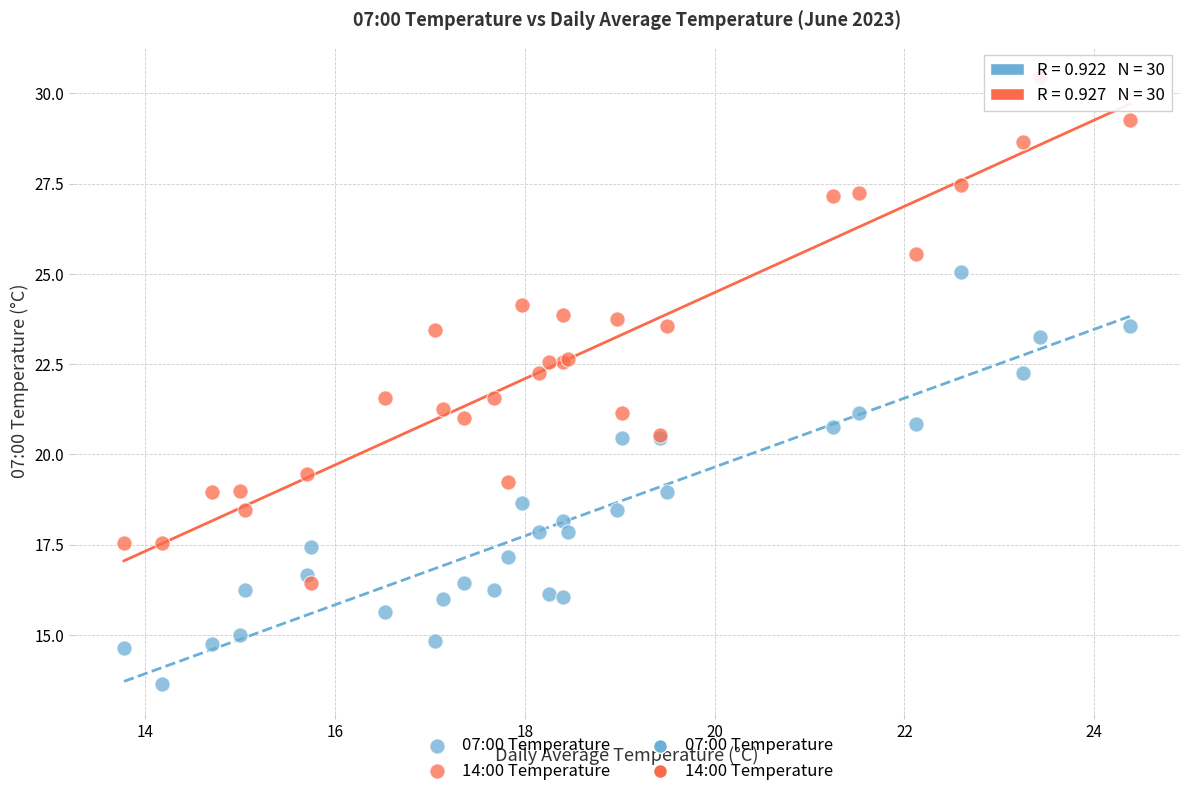

What is the X range (max minus min) for the scatter plot?

10.6